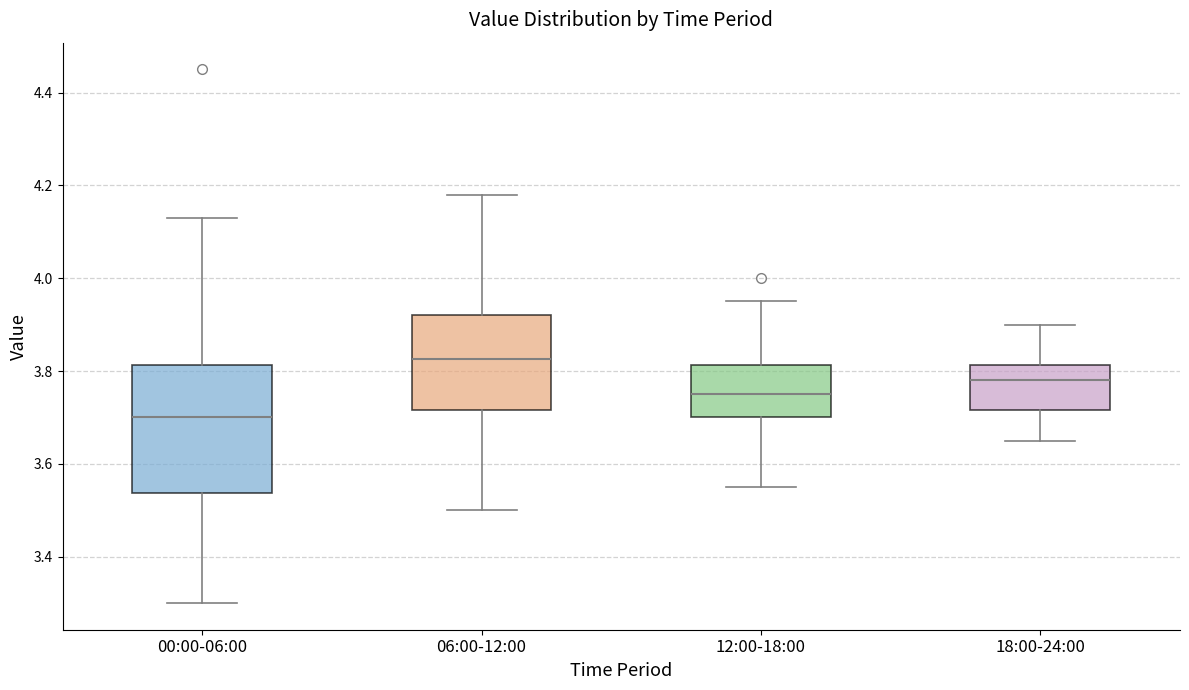

Comparing the boxes themselves (not the whiskers), which one is the tallest?

00:00-06:00